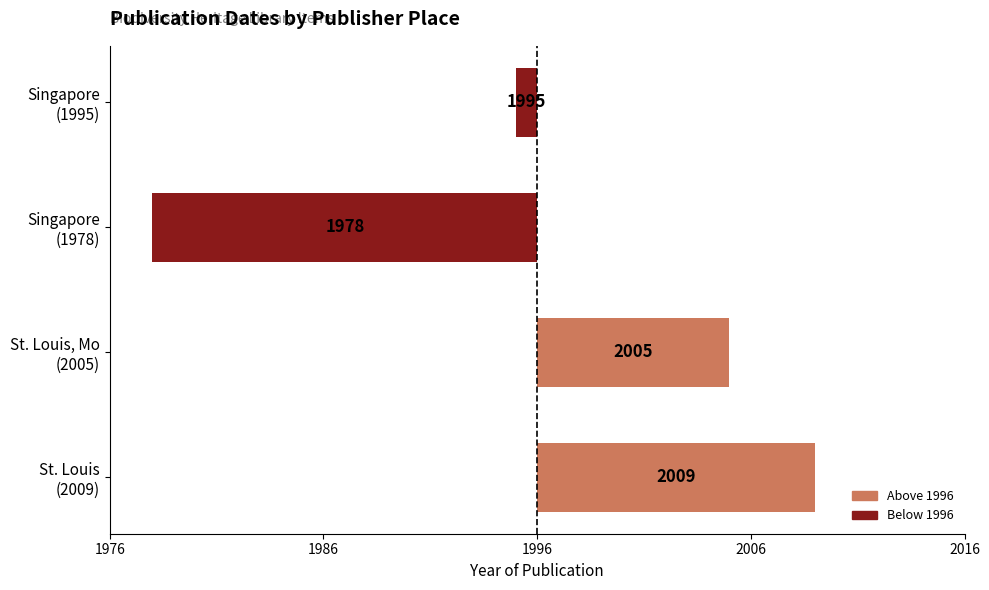

How many values are between -1 and 13?

3